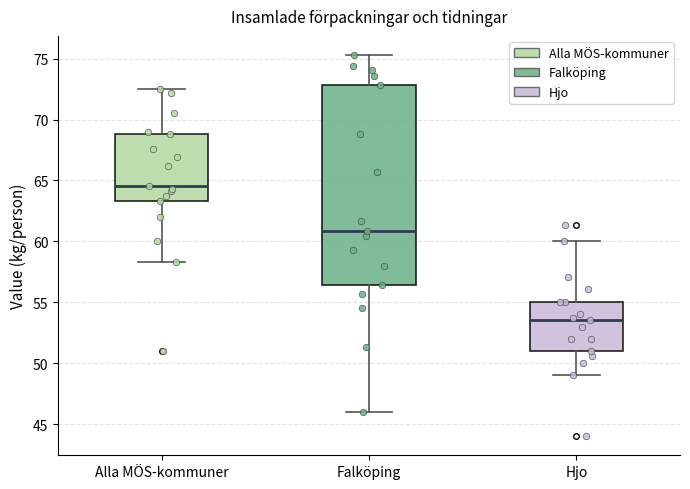

Reading left to right, read every box against the y-axis: the position of its median line, the range the box covers, and the ends of its whiskers. The values are not printed on the chart, so give them approximately, as read against the axis.

Alla MÖS-kommuner: median 64.5, box 63.5 to 69.0, whiskers 58.5 to 72.5
Falköping: median 61.0, box 56.5 to 73.0, whiskers 46.0 to 75.5
Hjo: median 53.5, box 51.0 to 55.0, whiskers 49.0 to 60.0